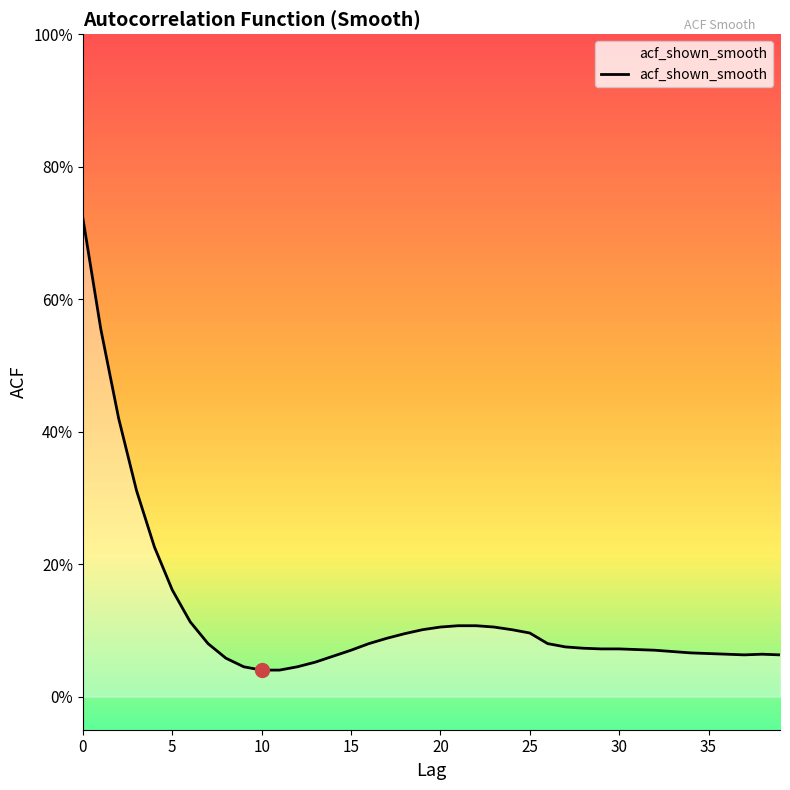

Does the chart display data point markers on the line(s)?

No